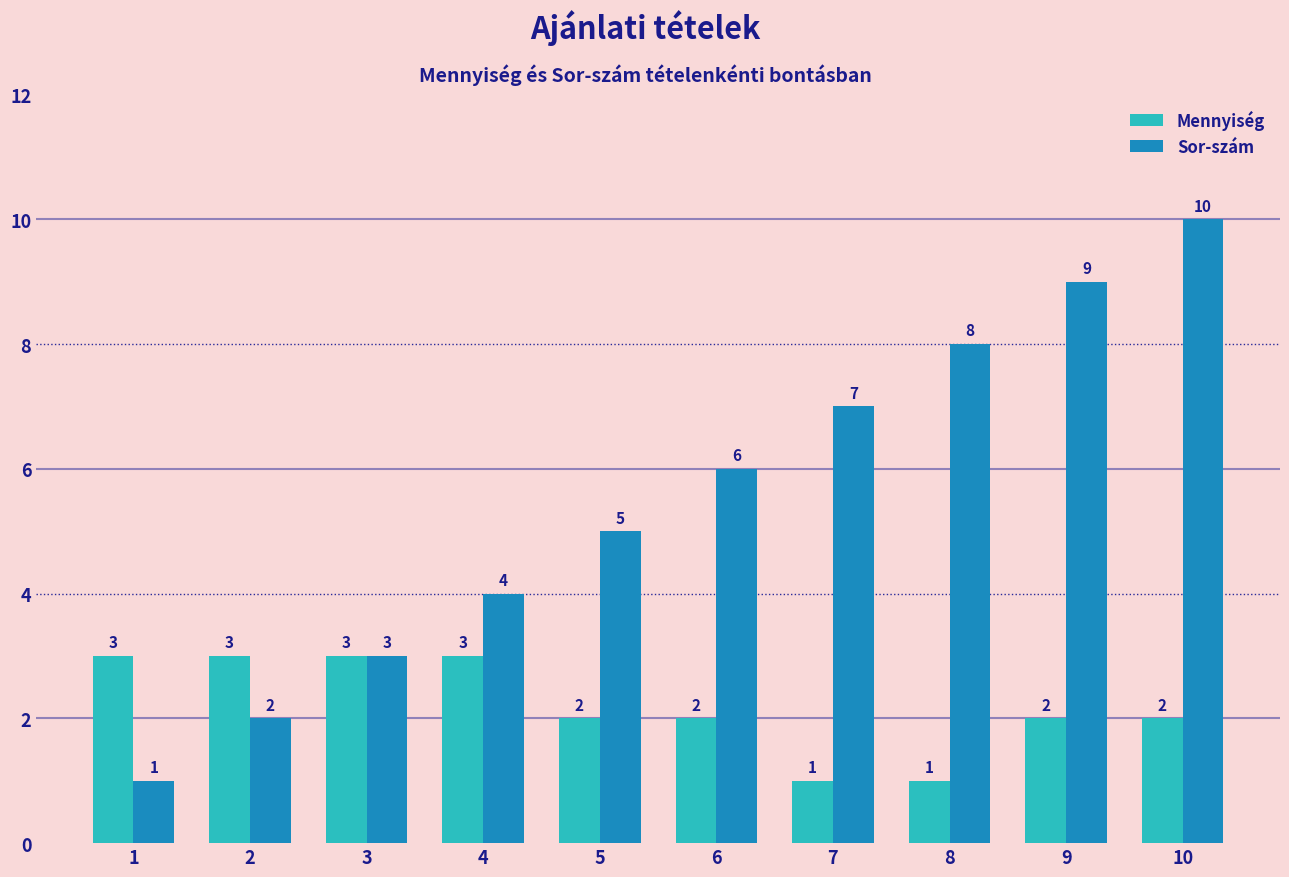

Which series has the widest spread of values?

Sor-szám